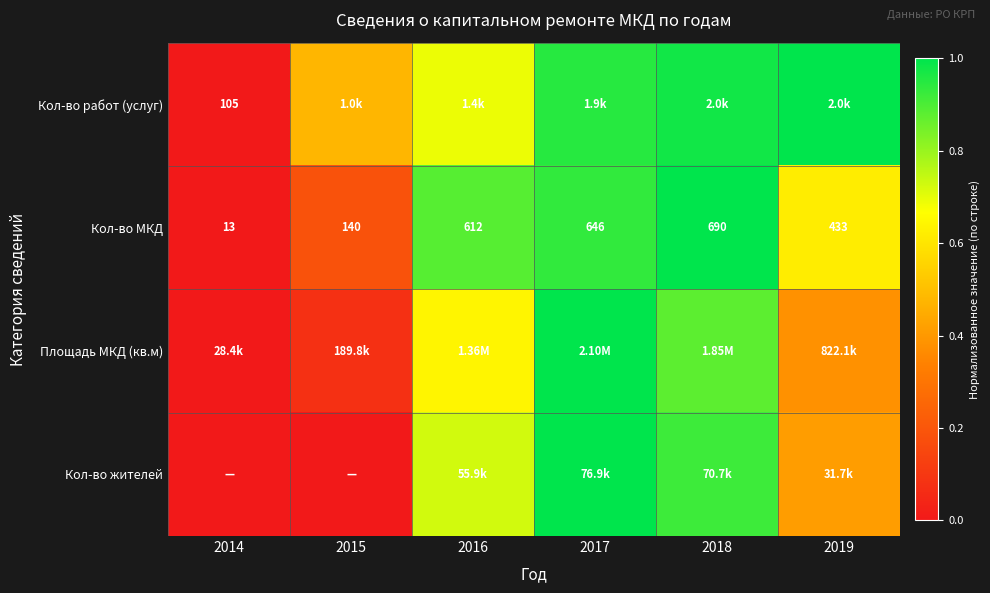

Rank the categories by Кол-во работ (услуг) value from highest to lowest.

2019, 2018, 2017, 2016, 2015, 2014